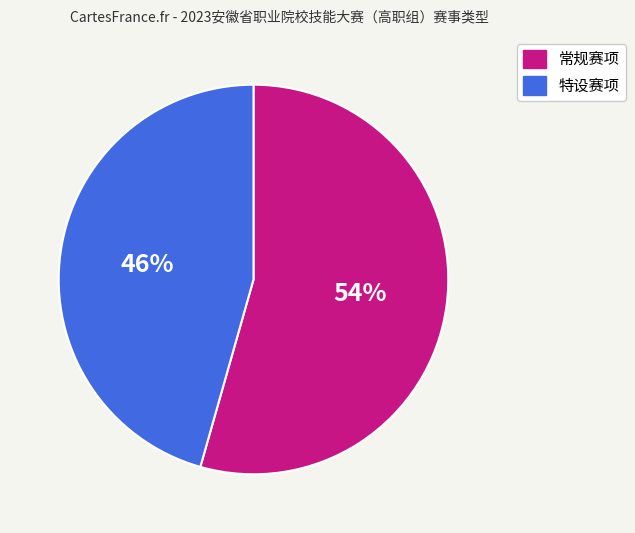

To the nearest percent, what portion does 特设赛项 represent?

46%